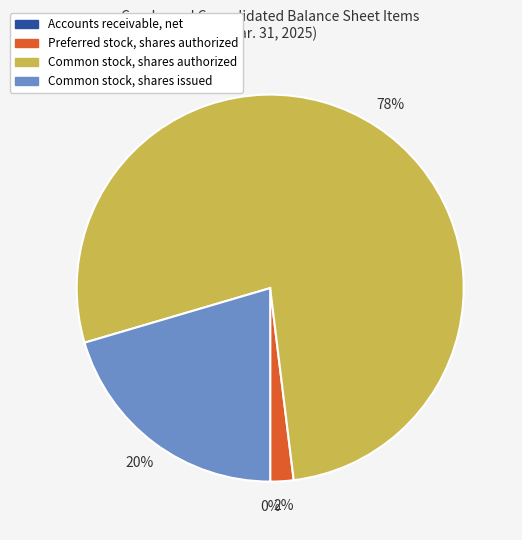

True or false: Common stock, shares issued accounts for 11% of the total.

False